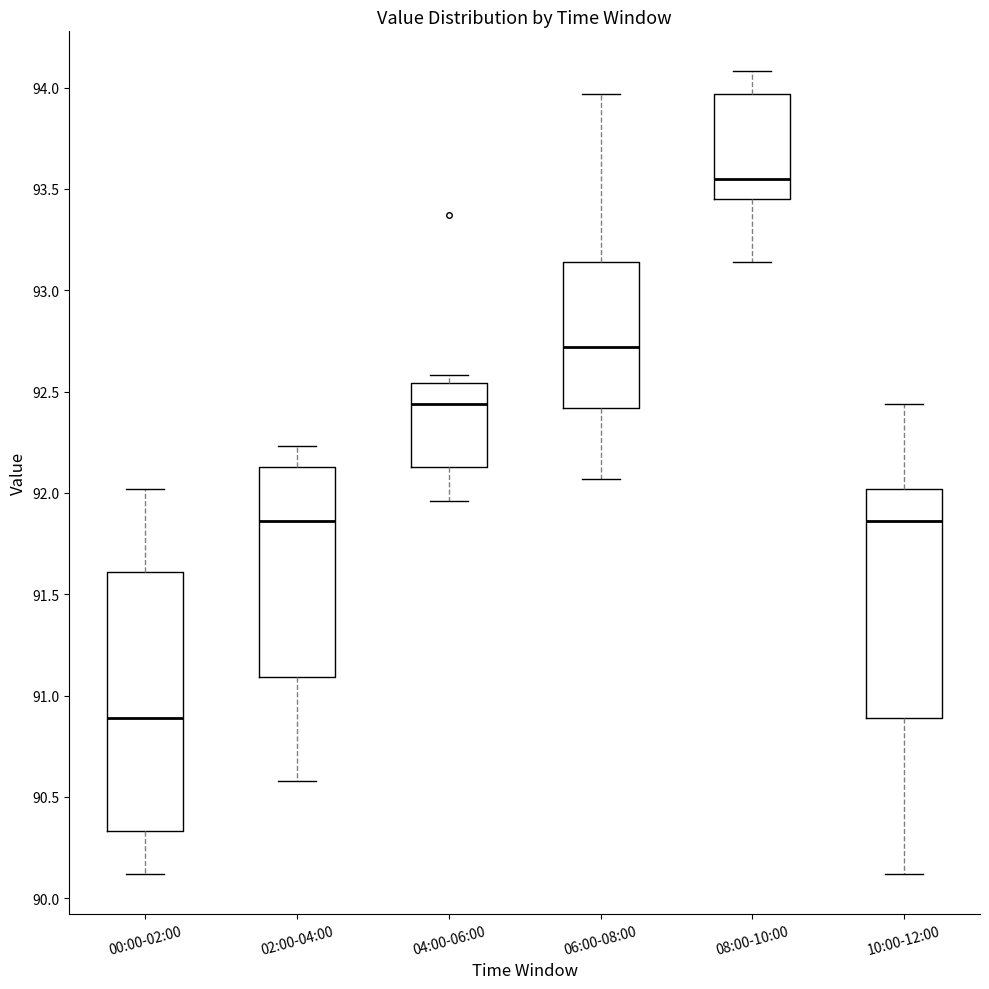

Reading left to right, transcribe this box plot: for each box, give where its median line is, the range the box spans, and where its two whiskers end, as read against the y-axis. The values are not printed on the chart, so give them approximately, as read against the axis.

00:00-02:00: median 90.90, box 90.35 to 91.60, whiskers 90.10 to 92.00
02:00-04:00: median 91.85, box 91.10 to 92.15, whiskers 90.60 to 92.25
04:00-06:00: median 92.45, box 92.15 to 92.55, whiskers 91.95 to 92.60
06:00-08:00: median 92.70, box 92.40 to 93.15, whiskers 92.05 to 93.95
08:00-10:00: median 93.55, box 93.45 to 93.95, whiskers 93.15 to 94.10
10:00-12:00: median 91.85, box 90.90 to 92.00, whiskers 90.10 to 92.45